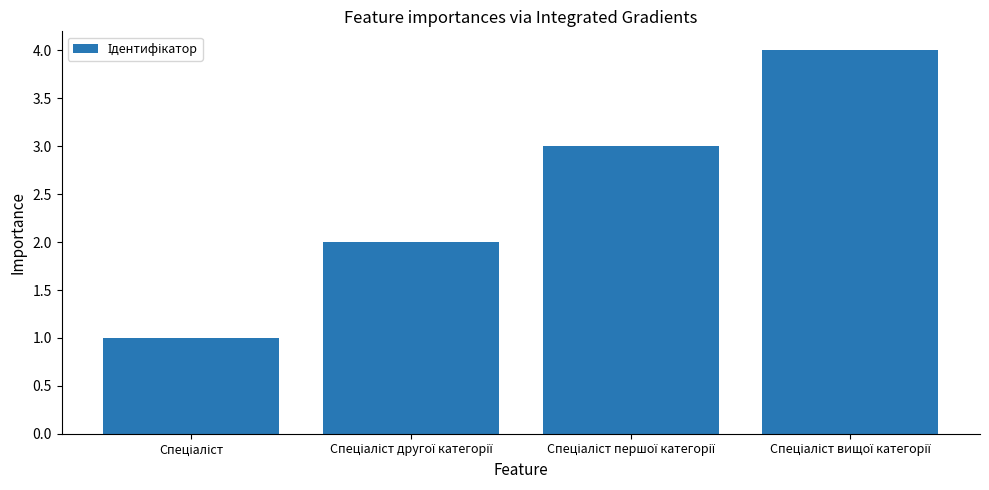

What is the minimum value shown in the chart?

1